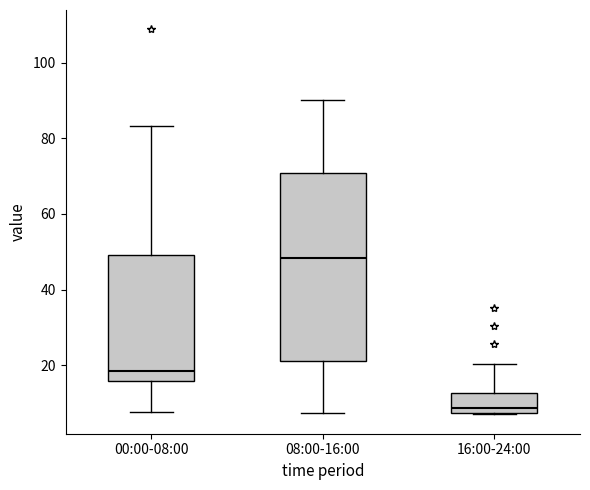

Reading left to right, transcribe this box plot: for each box, give where its median line is, the range the box spans, and where its two whiskers end, as read against the y-axis. The values are not printed on the chart, so give them approximately, as read against the axis.

00:00-08:00: median 18, box 16 to 50, whiskers 8 to 84
08:00-16:00: median 48, box 22 to 70, whiskers 8 to 90
16:00-24:00: median 8 (just above the box's lower edge), box 8 to 12, whiskers 8 to 20